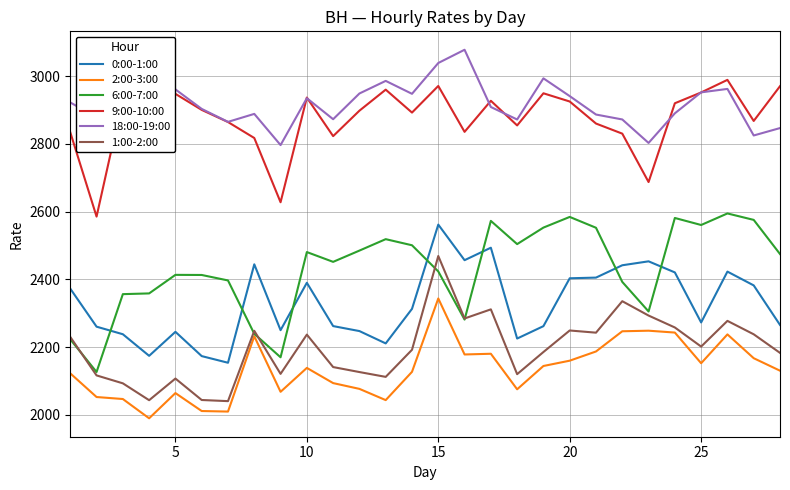

What is the greatest value displayed?

3077.8